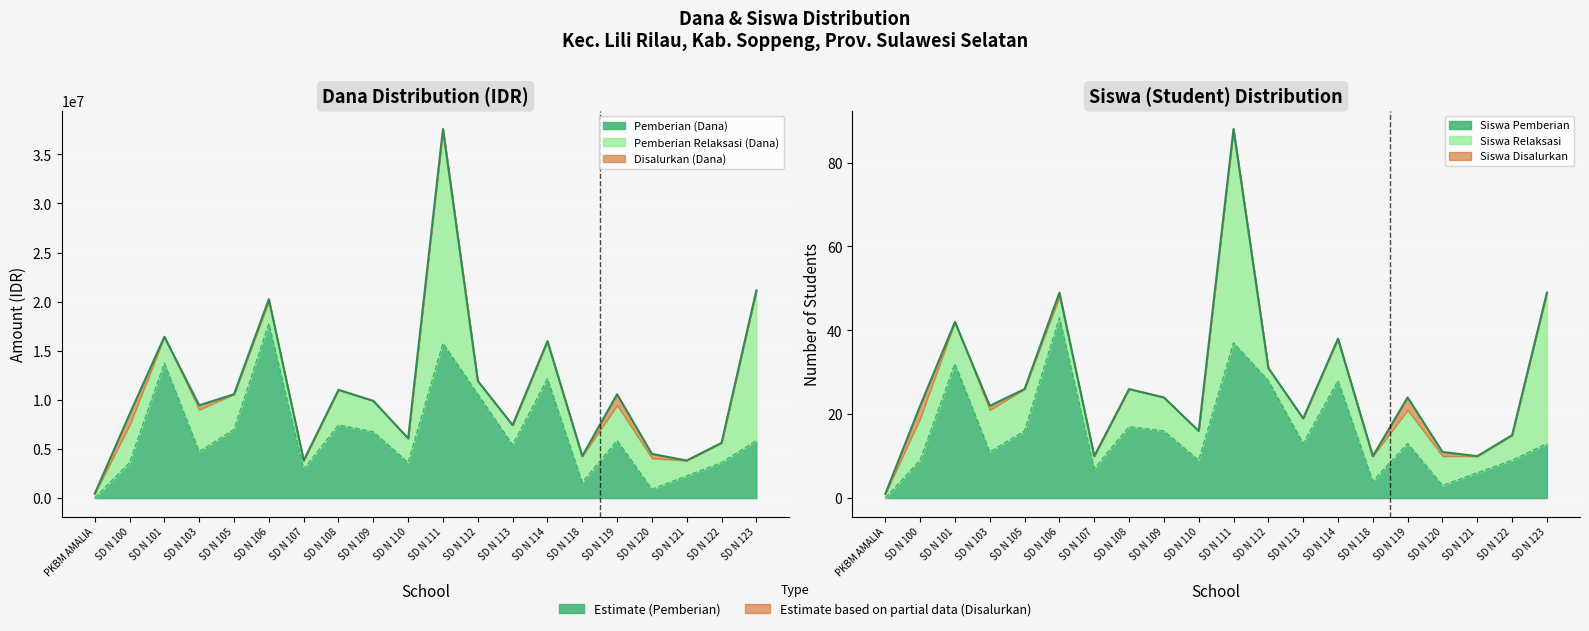

What is the approximate value of Pemberian (Dana) at SD N 122, to the nearest 100?

3600000